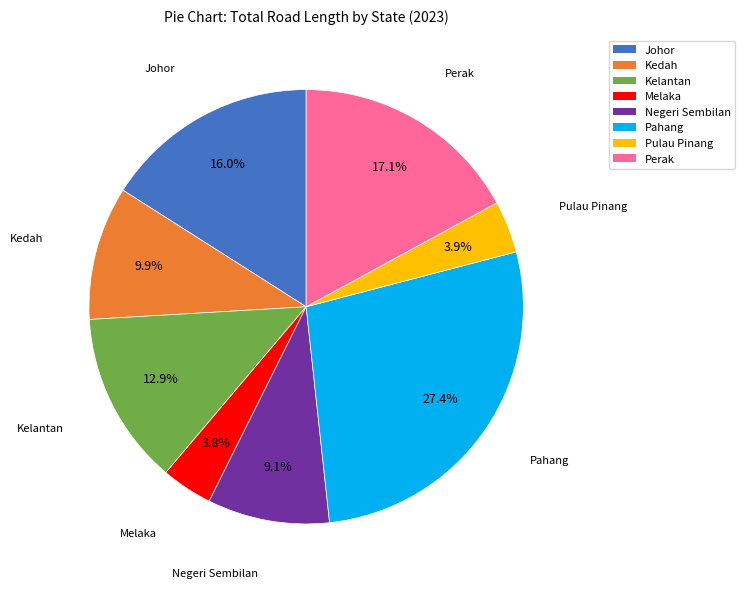

How many segments does this pie chart have?

8